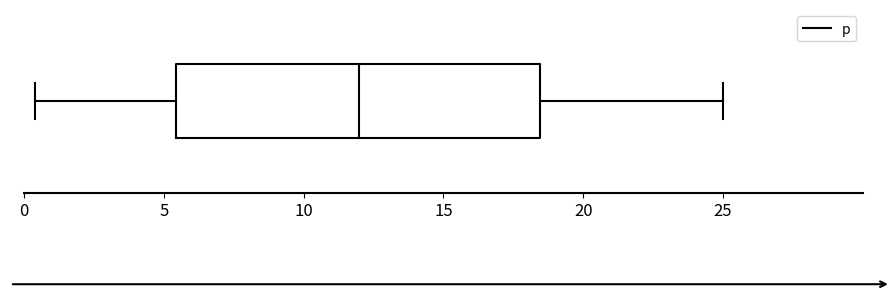

Read this box plot against the x-axis: the position of the median line, the range covered by the box, and the ends of both whiskers. The values are not printed on the chart, so give them approximately, as read against the axis.

median 12.0, box 5.5 to 18.5, whiskers 0.5 to 25.0